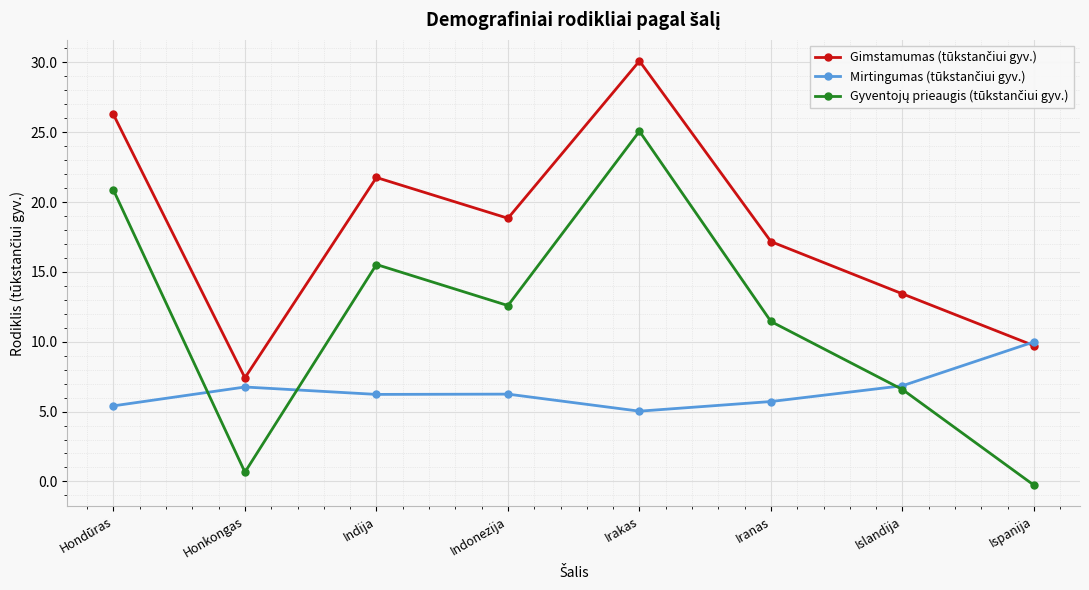

What position from the right is Indija?

6